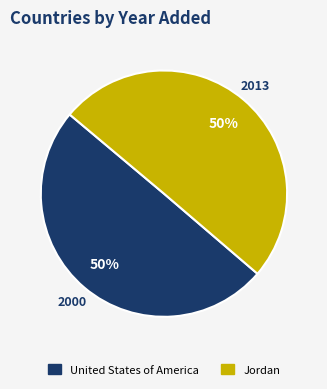

To the nearest percent, what is the average slice percentage?

50%